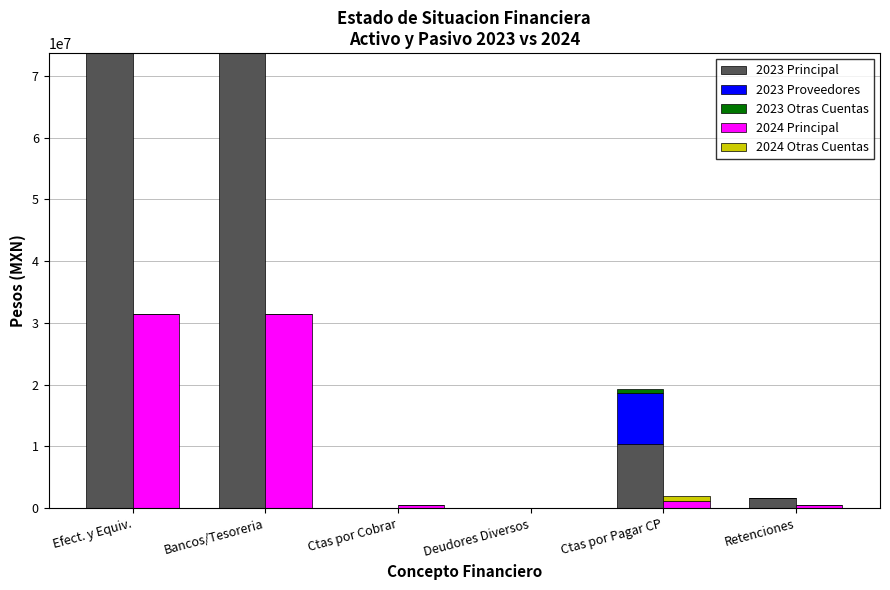

At Retenciones, list the series in order from largest to smallest.

2023 Principal, 2024 Principal, 2023 Proveedores, 2023 Otras Cuentas, 2024 Otras Cuentas